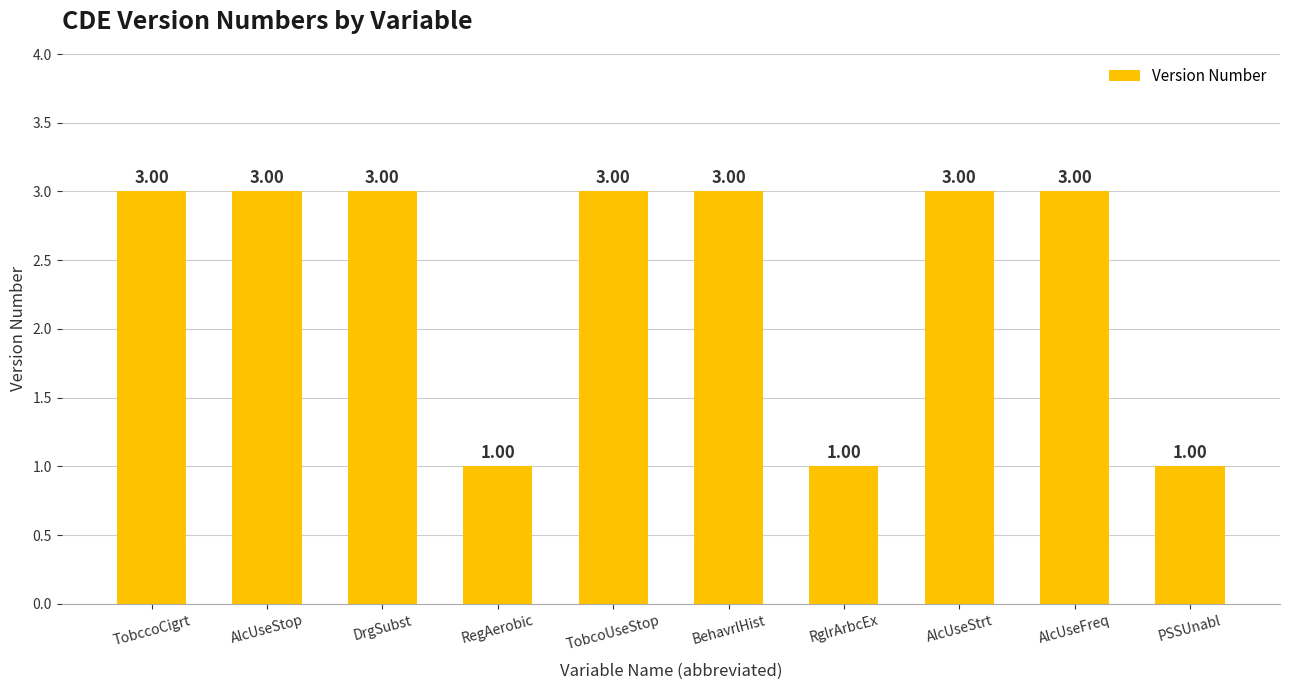

What is the label of the 2nd bar from the right?

AlcUseFreq